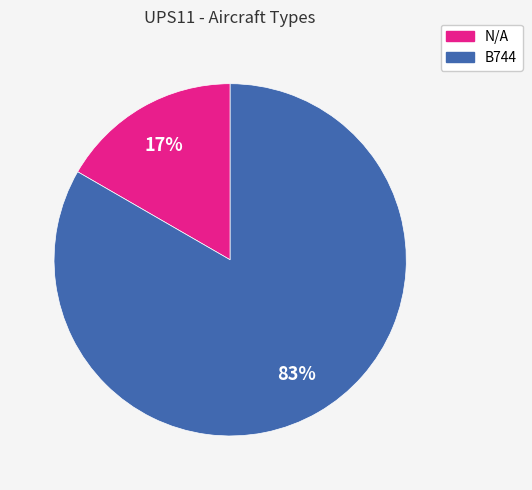

To the nearest percent, what portion does B744 represent?

83%